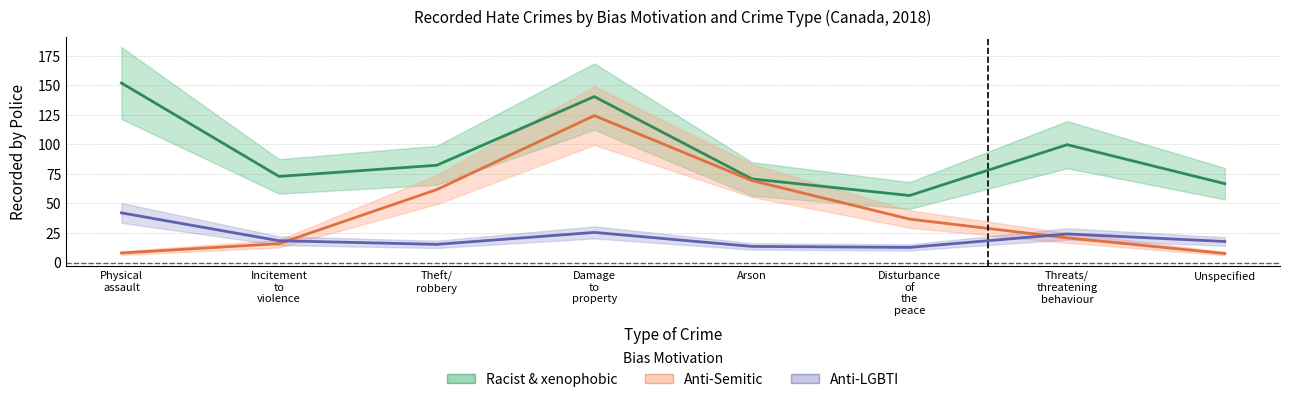

True or false: Anti-Semitic hate crime and Anti-LGBTI hate crime intersect in this chart.

True